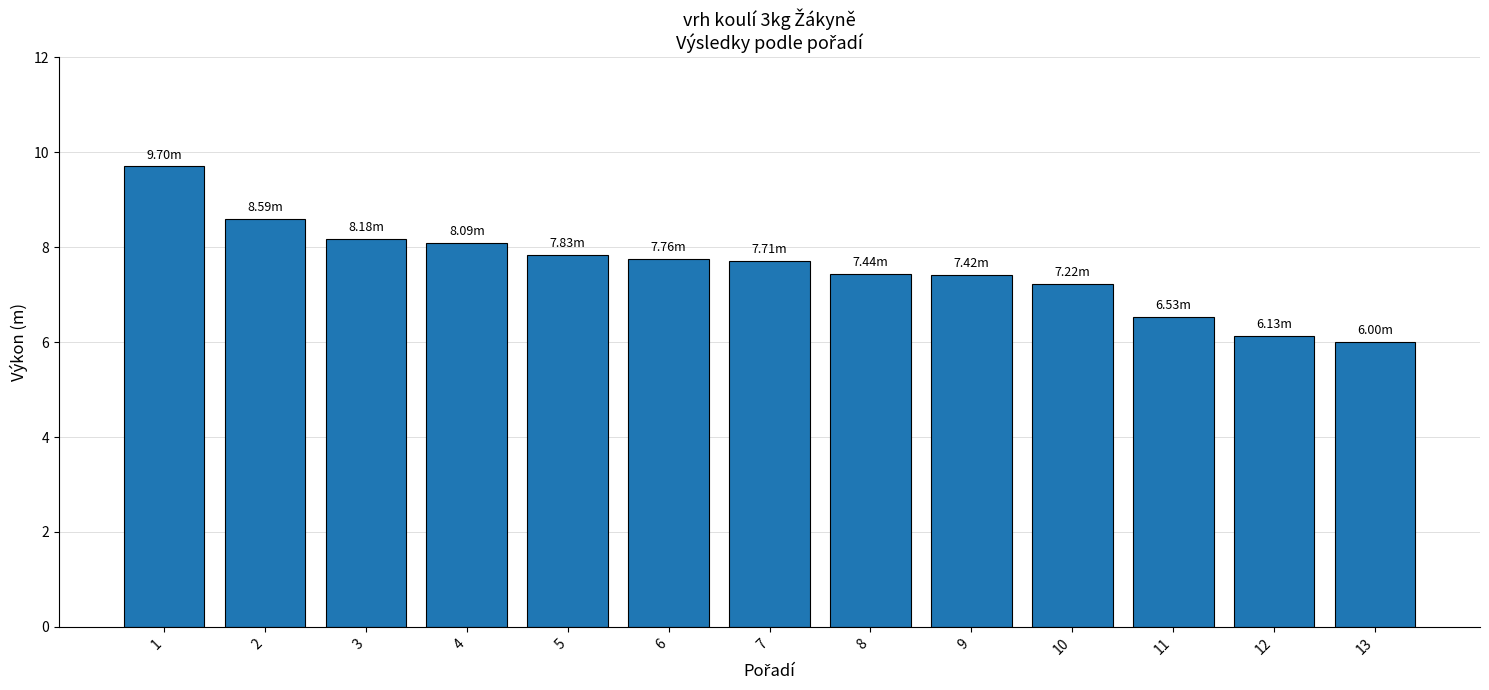

Are the bars horizontal?

No